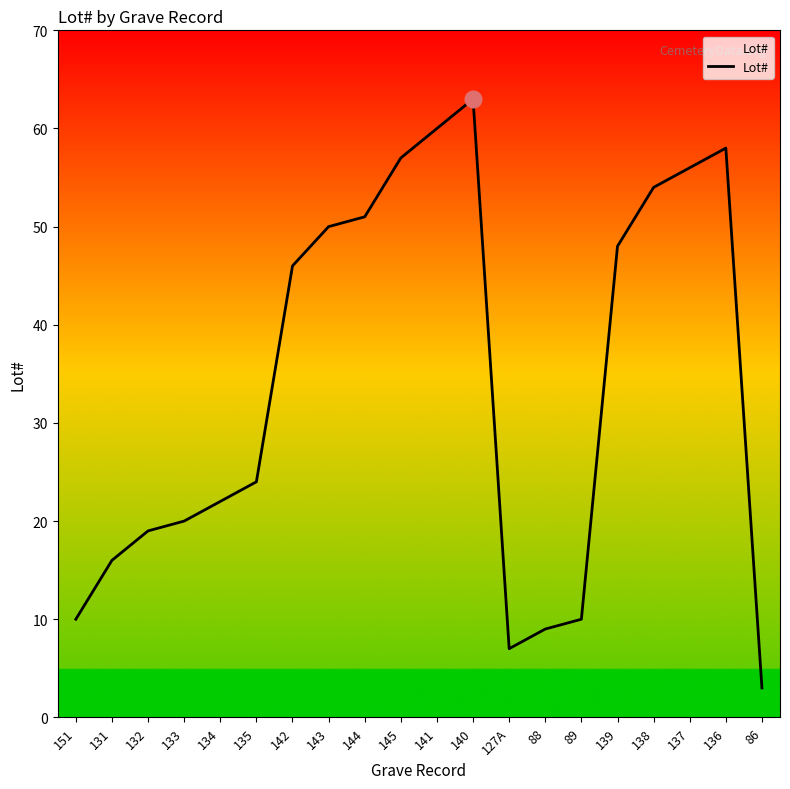

How many values are below 46?

10